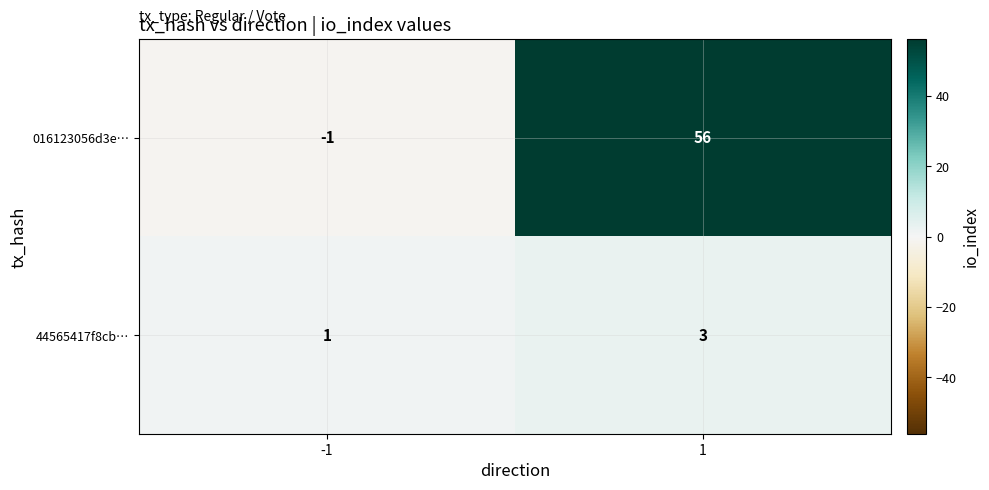

What is the greatest value displayed?

56